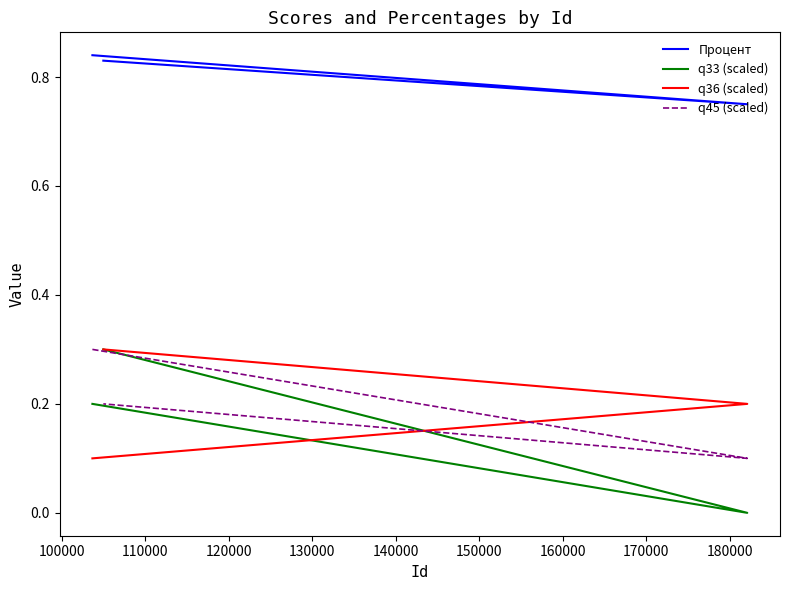

The value of q45 (scaled) at 110000 is 0.1. True or false?

False